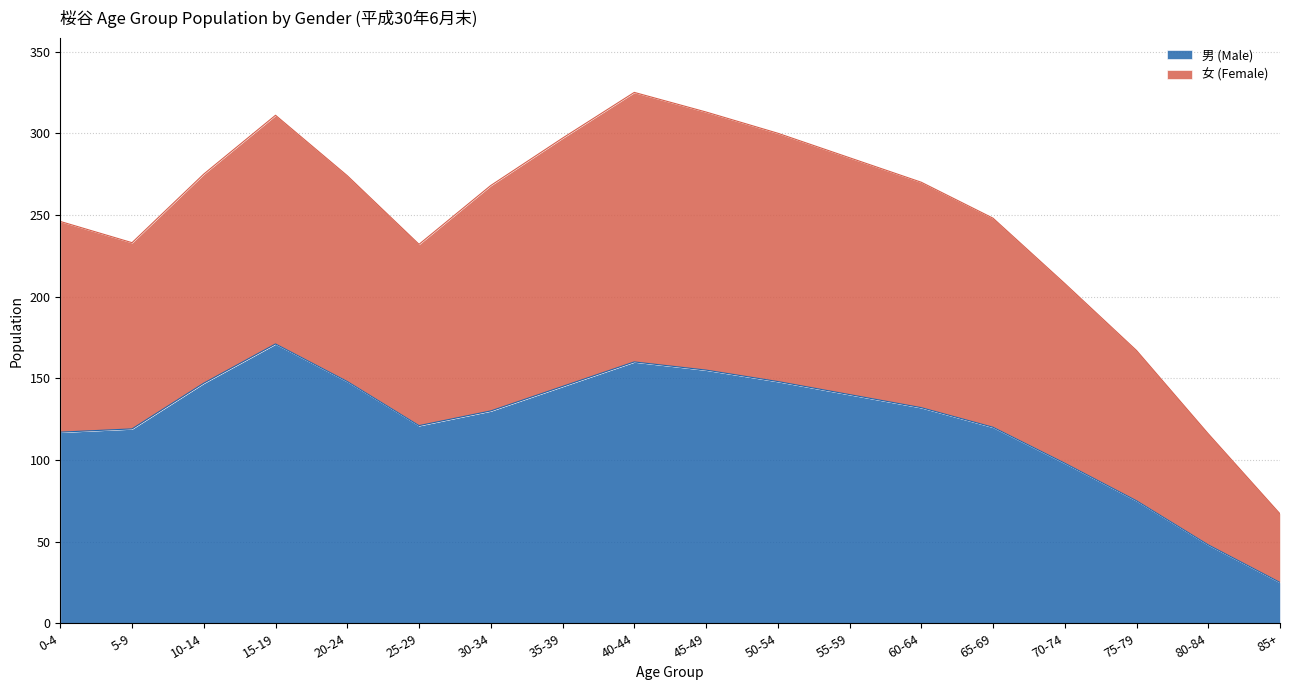

What is the label of the 17th point from the right?

5-9